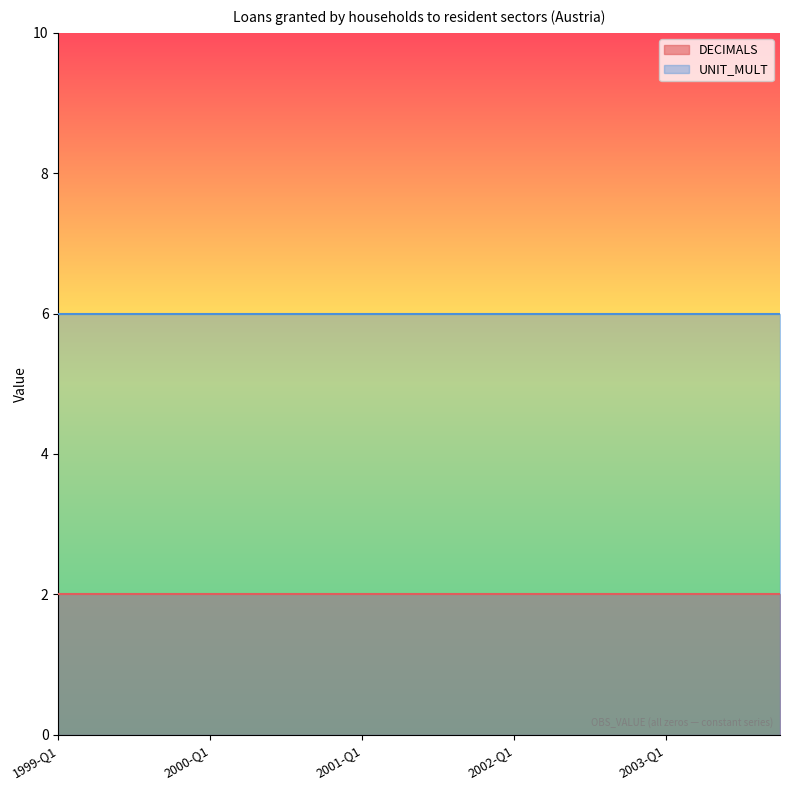

Which series has the largest total across all categories?

UNIT_MULT